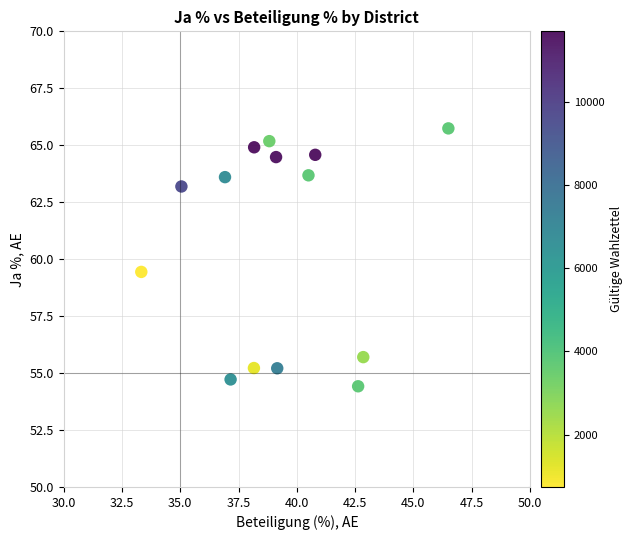

What Y value in the scatter plot is closest to 60?

59.4